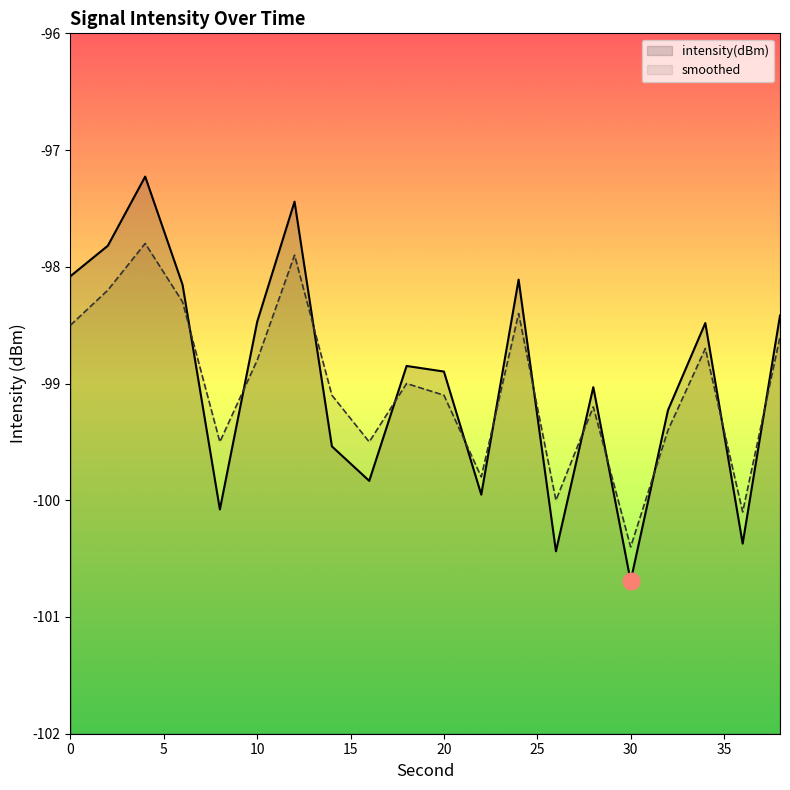

Reading right to left, extract all data points from this chart.

intensity(dBm): 38=-98.4	36=-100.4	34=-98.5	32=-99.2	30=-100.7	28=-99.0	26=-100.4	24=-98.1	22=-100.0	20=-98.9	18=-98.8	16=-99.8	14=-99.5	12=-97.4	10=-98.5	8=-100.1	6=-98.2	4=-97.2	2=-97.8	0=-98.1
smoothed: 38=-98.6	36=-100.1	34=-98.7	32=-99.4	30=-100.4	28=-99.2	26=-100.0	24=-98.4	22=-99.8	20=-99.1	18=-99.0	16=-99.5	14=-99.1	12=-97.9	10=-98.8	8=-99.5	6=-98.3	4=-97.8	2=-98.2	0=-98.5